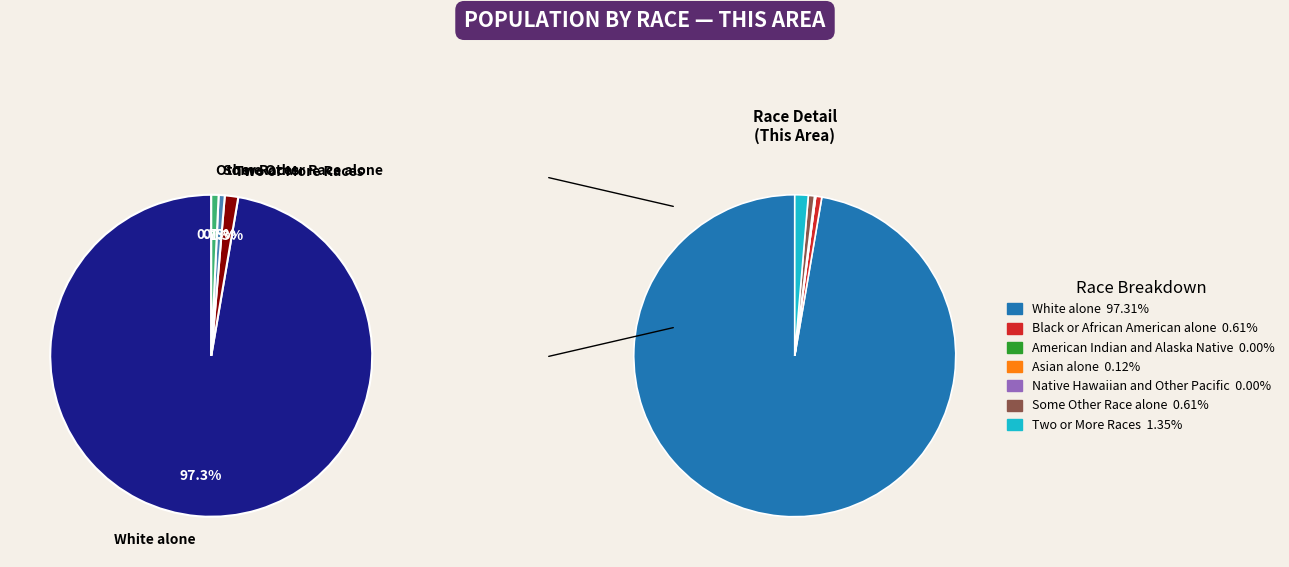

True or false: American Indian and Alaska Native accounts for 9% of the total.

False